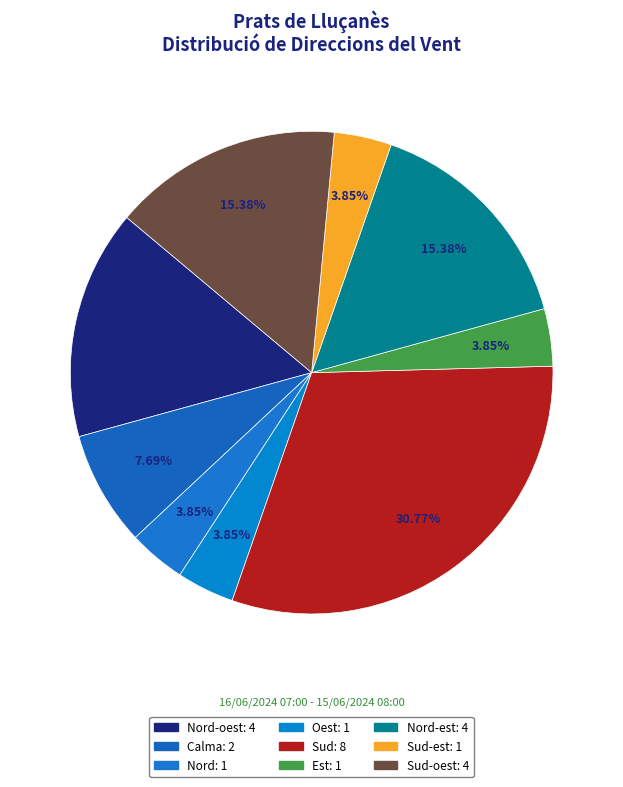

Rank the categories by value from lowest to highest.

Nord, Oest, Est, Sud-est, Calma, Nord-oest, Nord-est, Sud-oest, Sud